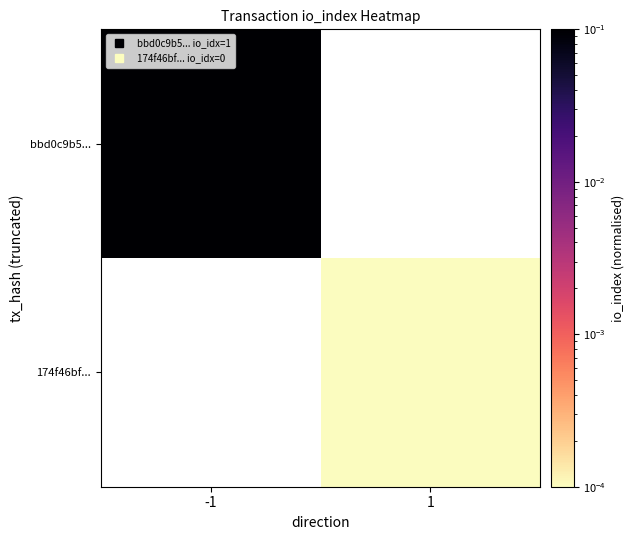

At which label does 174f46bf... first exceed 0?

1